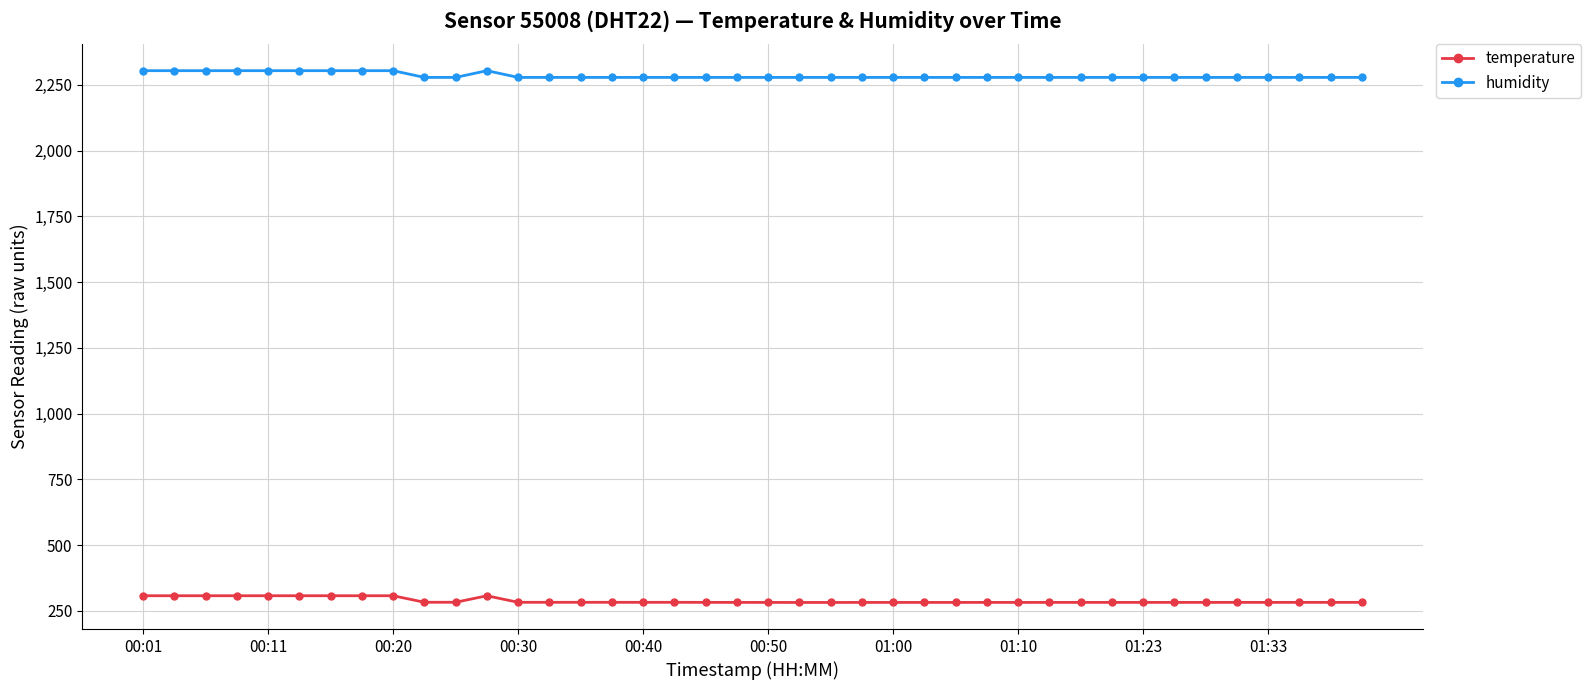

At how many categories does at least one series exceed 1997?

40